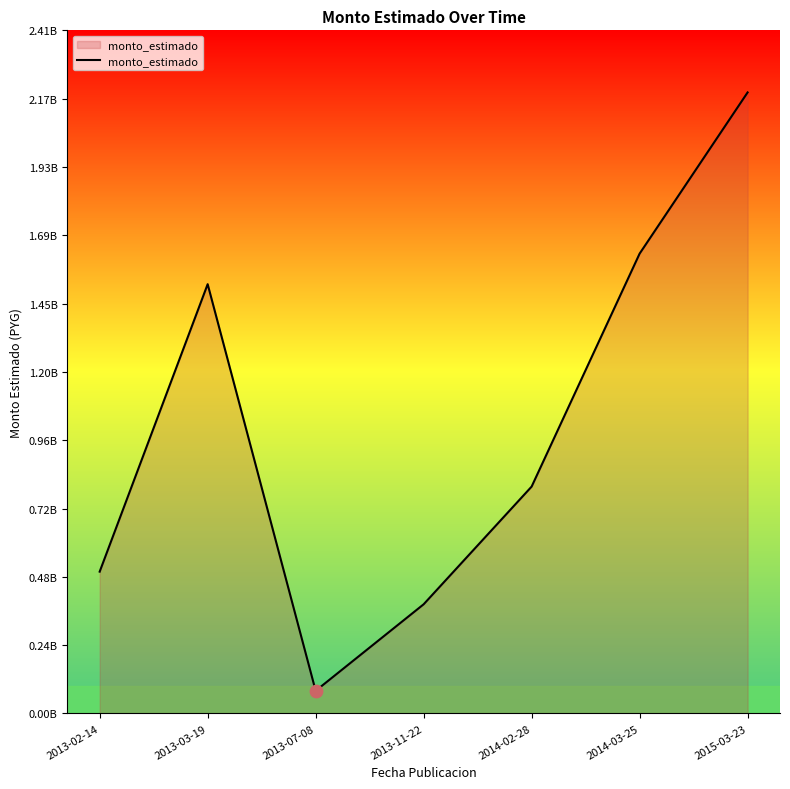

Which has a higher value, 2015-03-23 or 2013-02-14?

2015-03-23